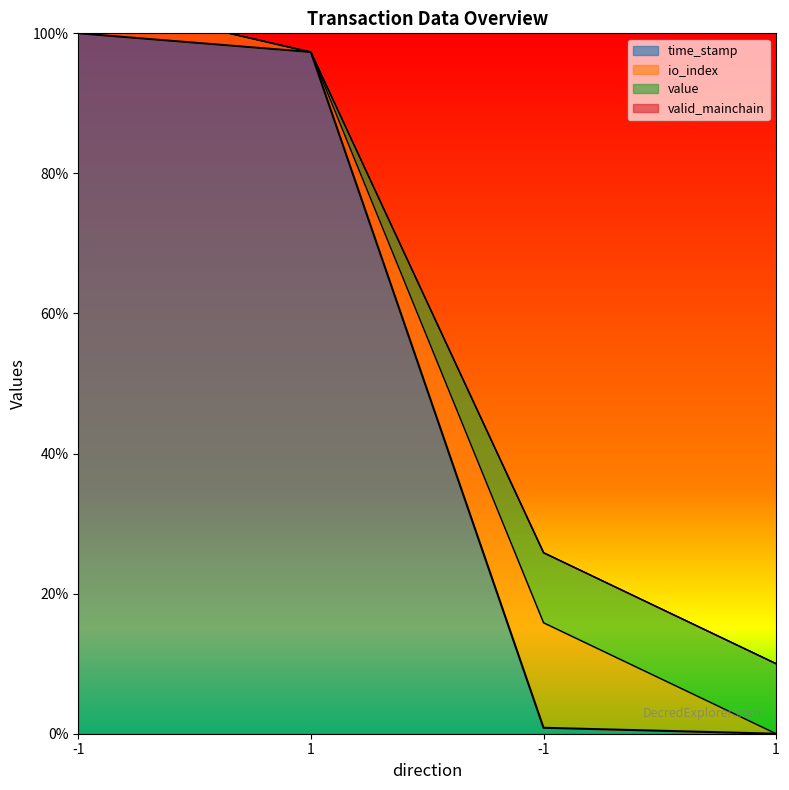

True or false: value has a value of 0.0 at 1.

True